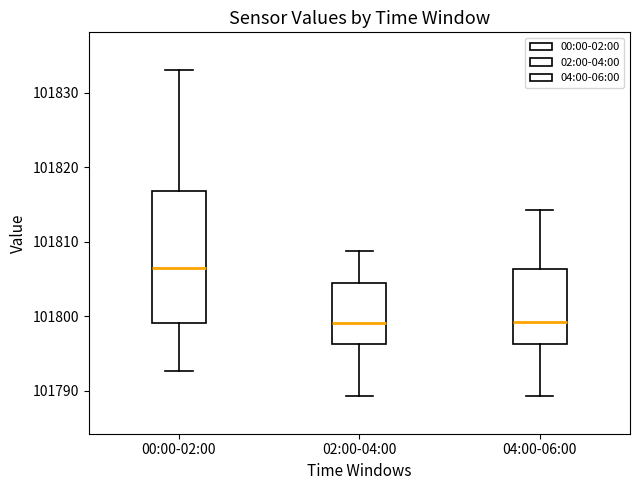

Where does the lower whisker of the box for 02:00-04:00 end on the y-axis? The values are not printed on the chart, so give them approximately, as read against the axis.

101789